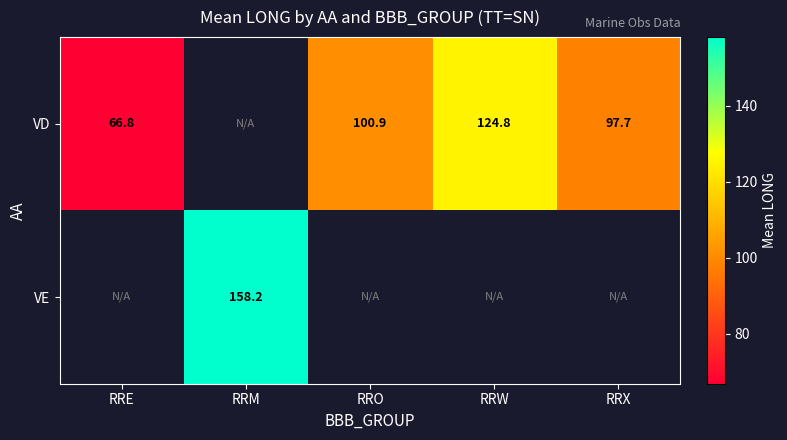

What is the difference between the maximum and minimum values in the VD series?

58.1